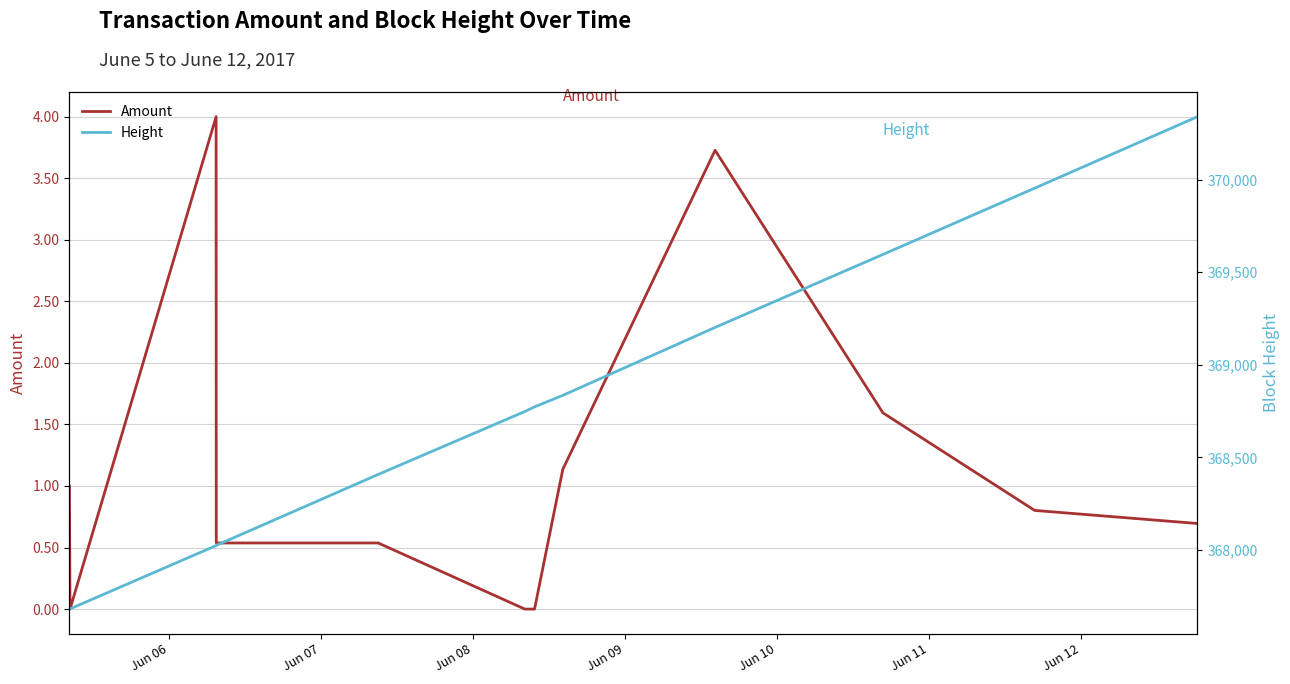

What are all the series names shown in the legend?

Amount, Height